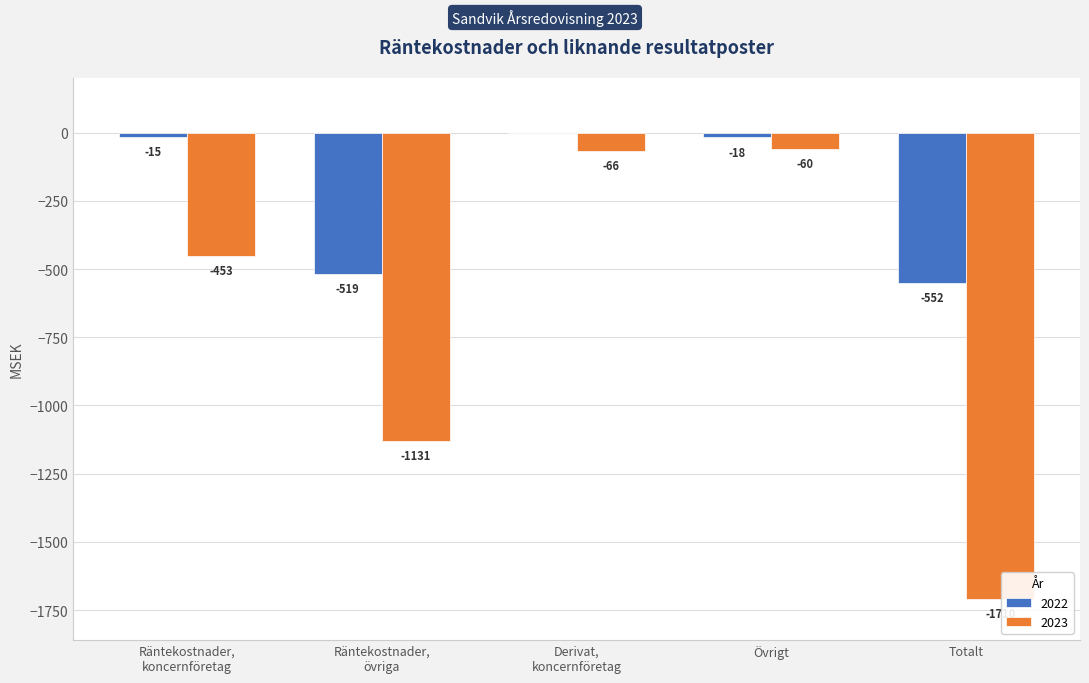

What is the sum of all 2022 values?

-1104